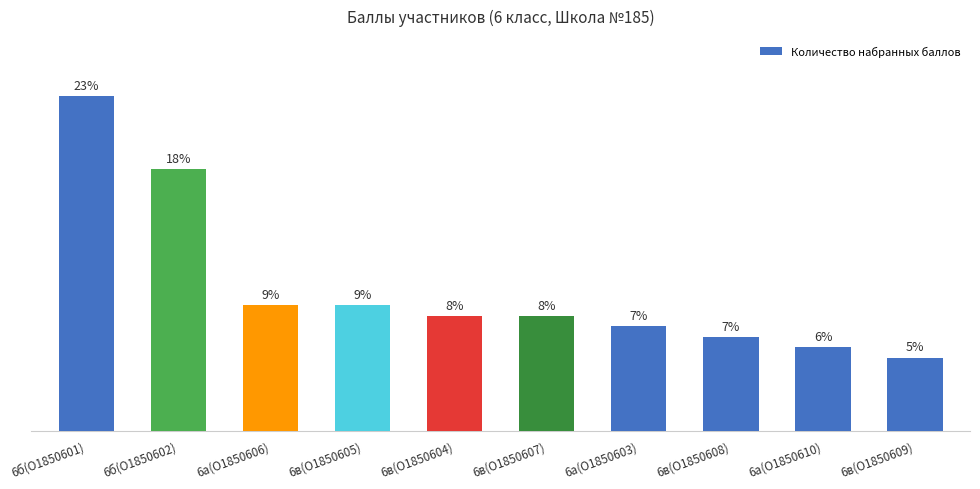

What is the label of the 7th bar from the left?

6а(О1850603)